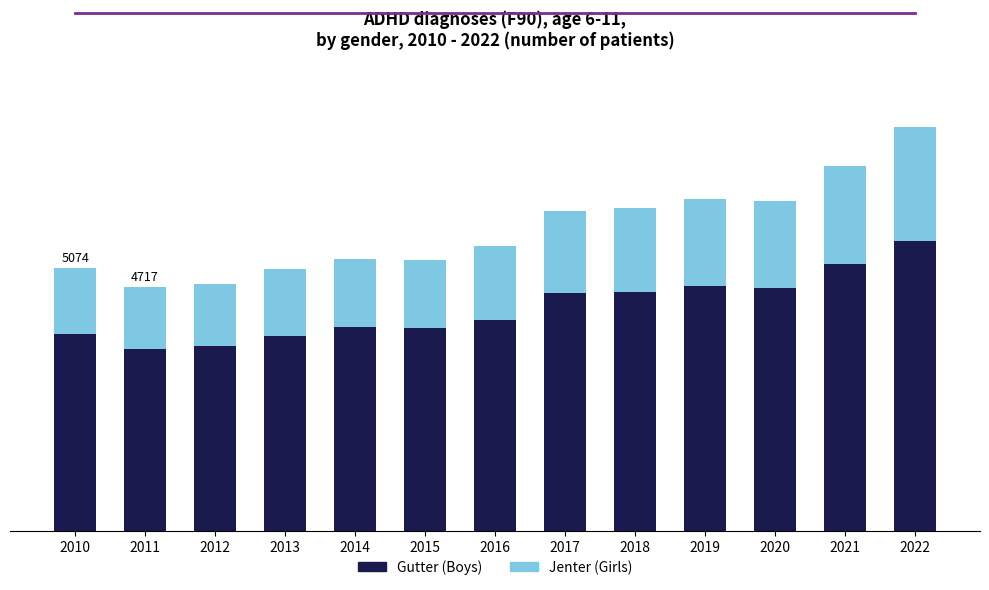

Does the chart contain any negative values?

No